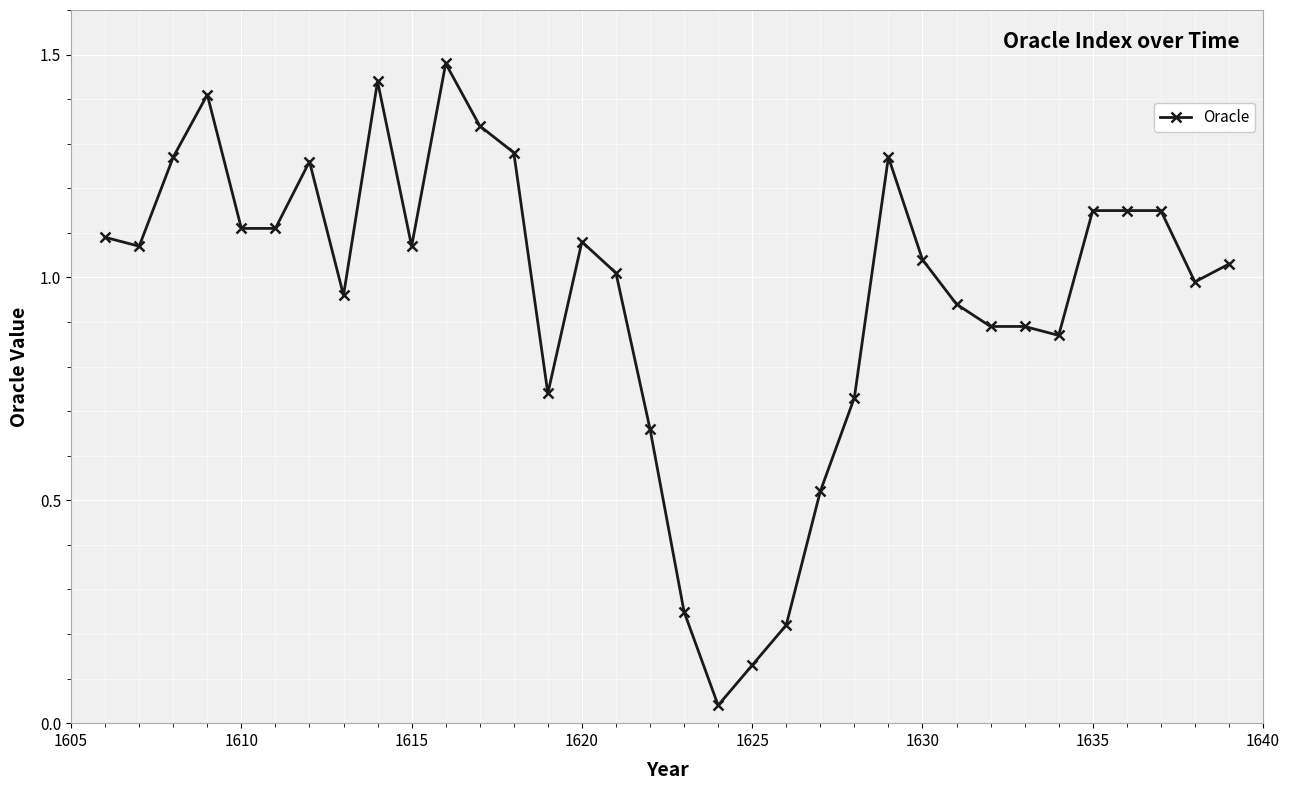

True or false: the data has more than 2 interior local peaks.

True